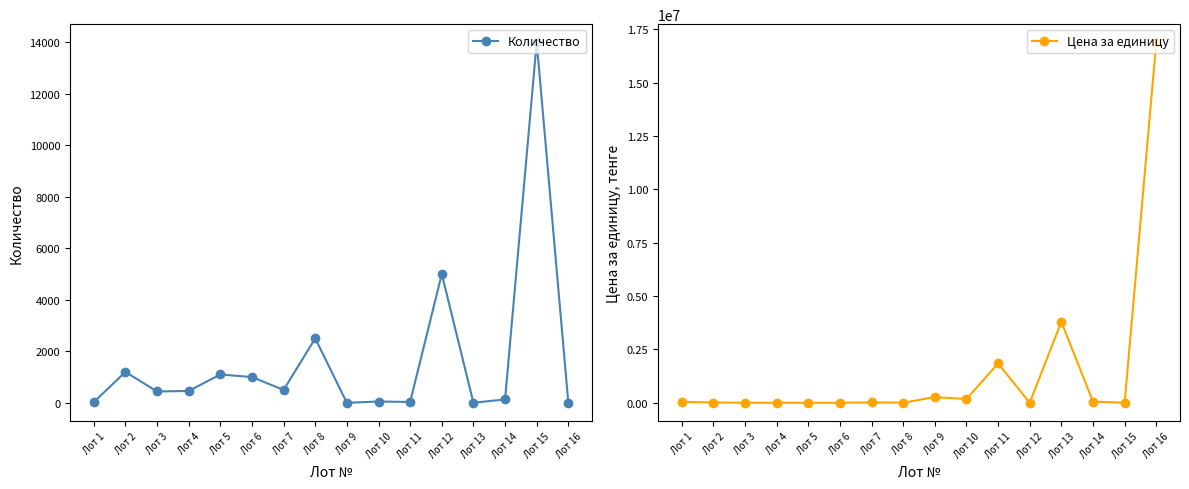

What is the sum of all Количество values?

26445